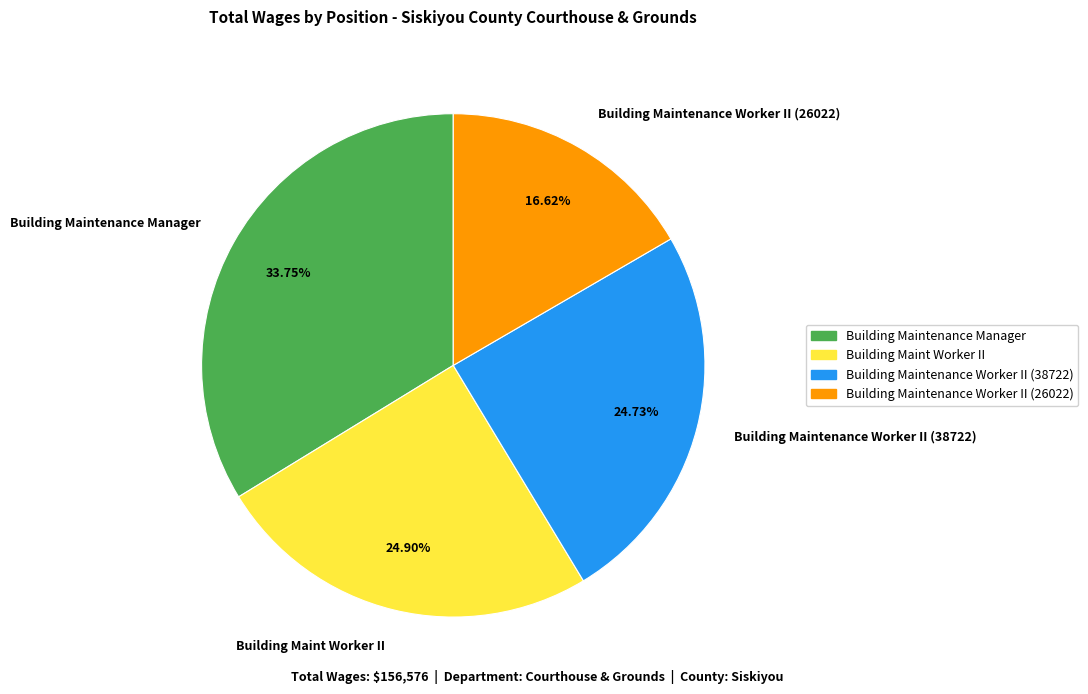

Combined, do Building Maintenance Worker II (26022) and Building Maintenance Worker II (38722) account for over 50%?

No